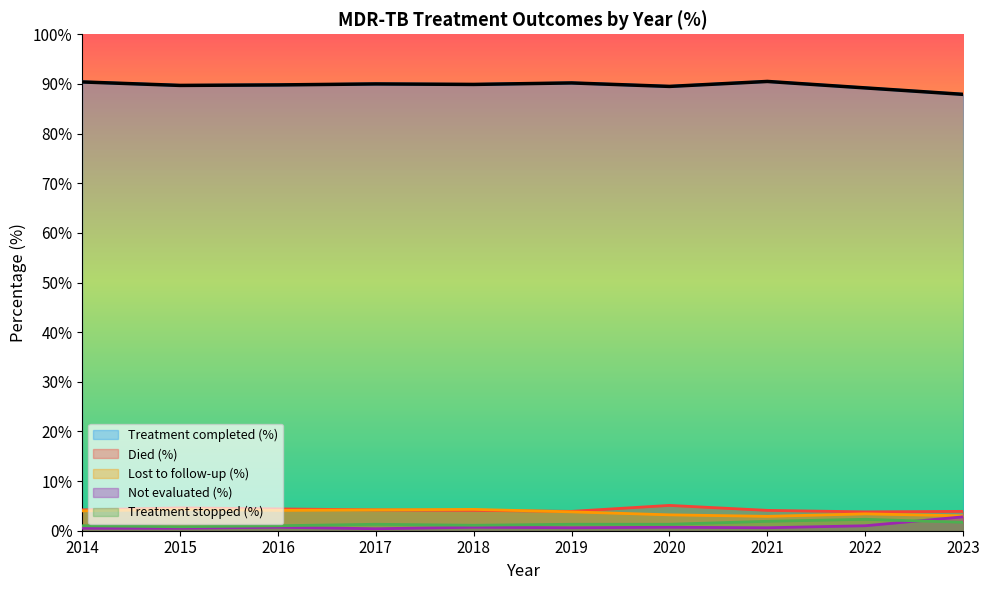

In Lost to follow-up (%), how many points are higher than both neighbors (excluding endpoints)?

3